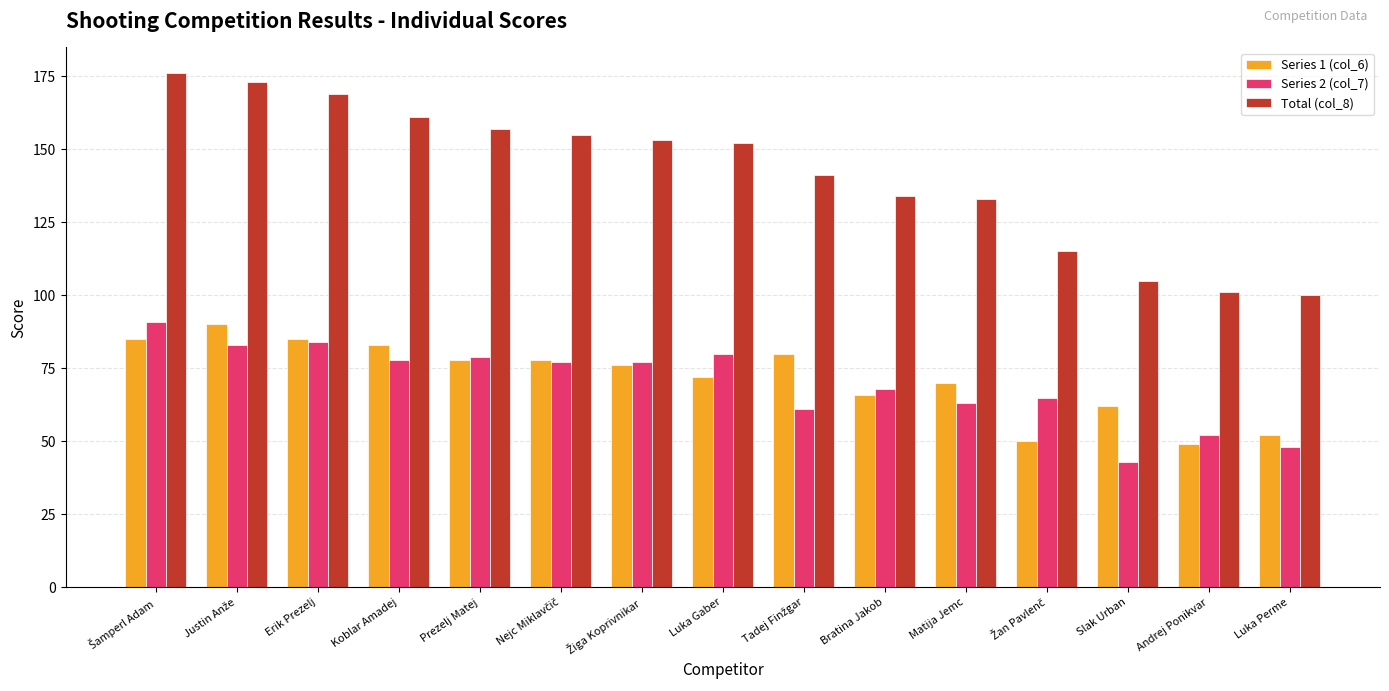

Reading left to right, transcribe all the data shown in this chart.

Series 1 (col_6): 85	90	85	83	78	78	76	72	80	66	70	50	62	49	52
Series 2 (col_7): 91	83	84	78	79	77	77	80	61	68	63	65	43	52	48
Total (col_8): 176	173	169	161	157	155	153	152	141	134	133	115	105	101	100